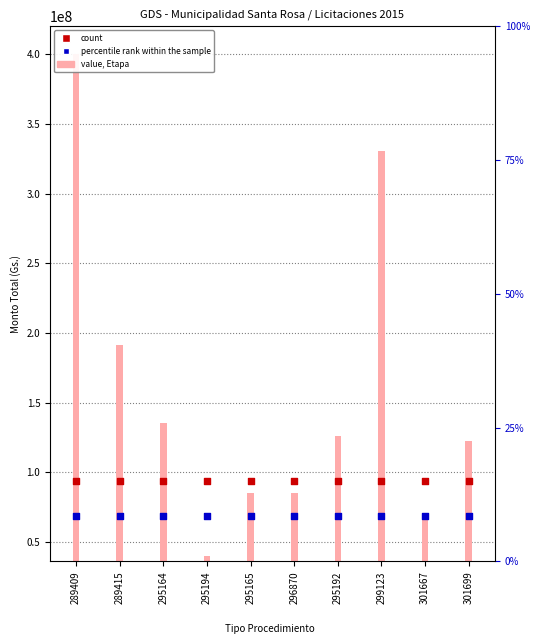

At how many categories does at least one series exceed 106604763?

6